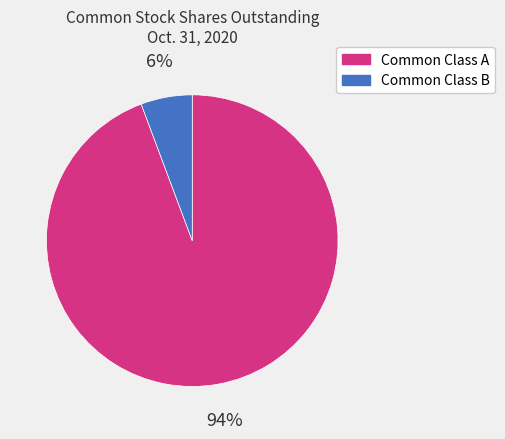

Rank the categories by value from highest to lowest.

Common Class A, Common Class B